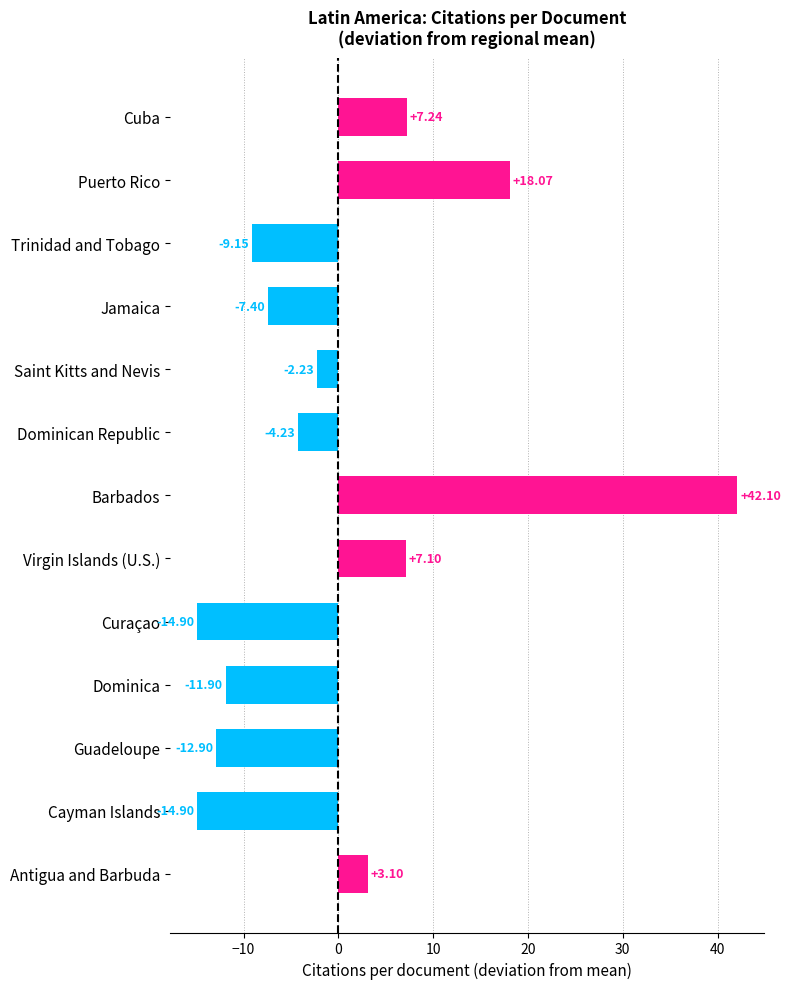

What is the minimum value shown in the chart?

-14.9